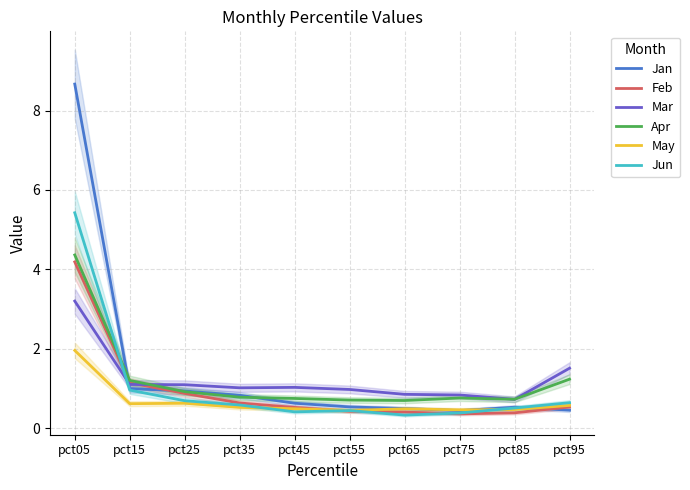

What is the approximate value of May at pct85?

0.5